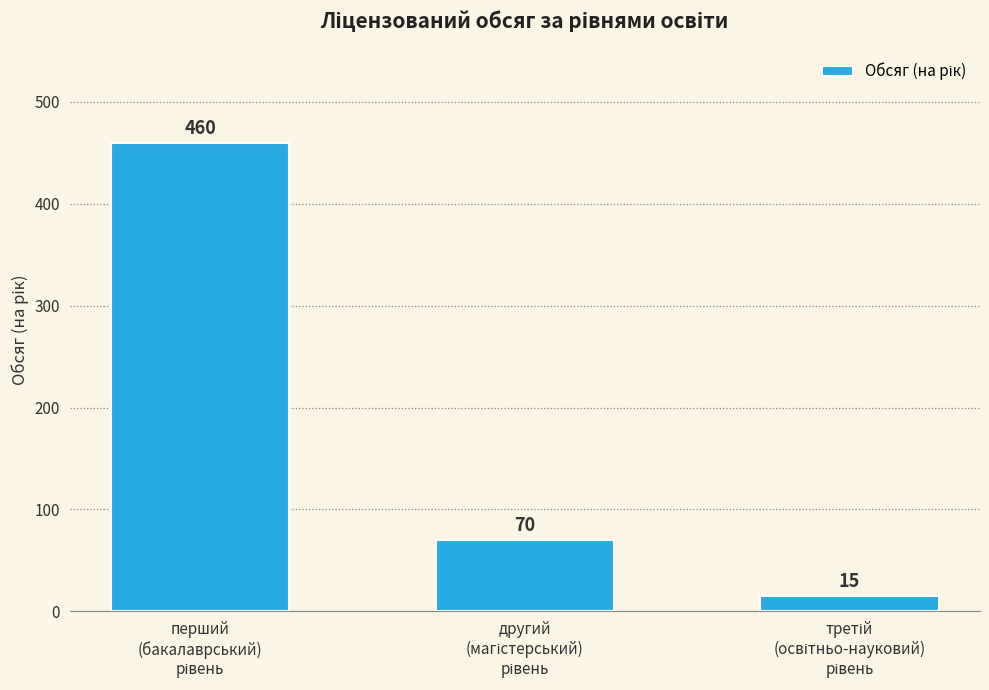

Reading left to right, transcribe all the data shown in this chart.

460	70	15